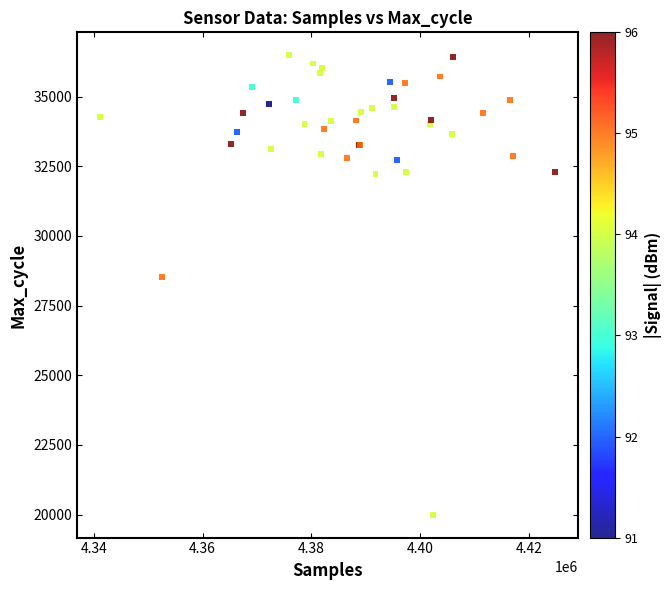

What Y value in the scatter plot is closest to 28241?

28535